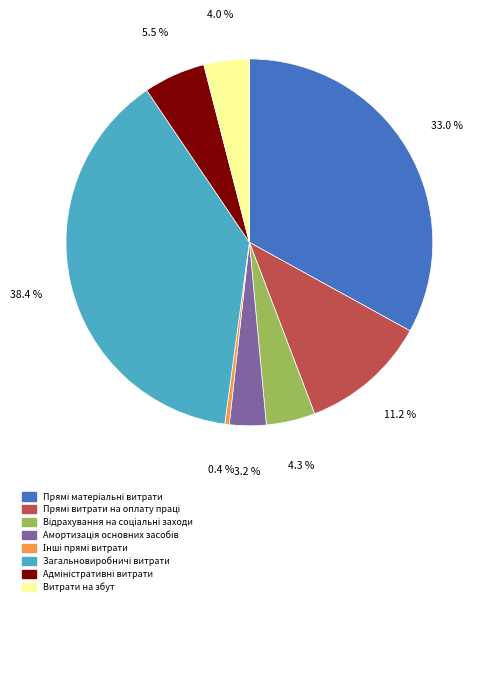

Is there any slice that represents more than half of the pie?

No